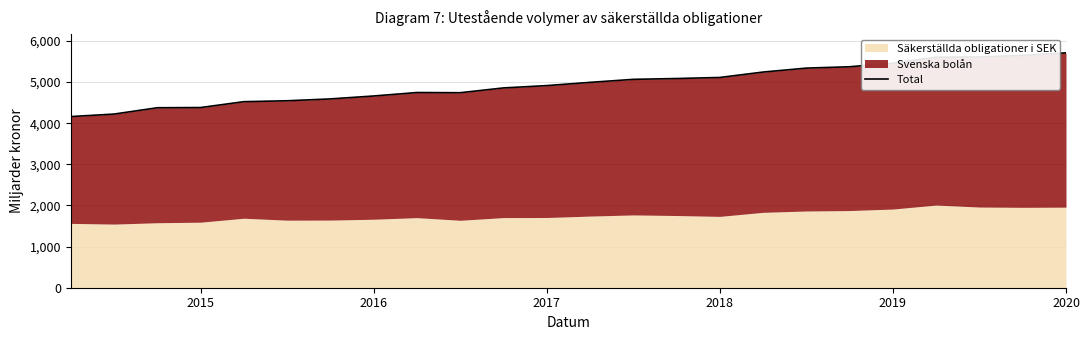

How many values are below 4992?

12